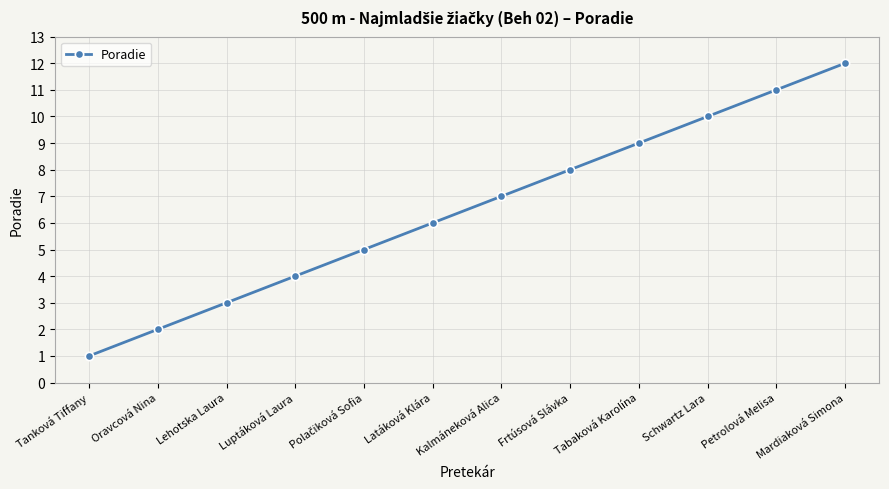

True or false: the data shows 4 at Luptáková Laura.

True